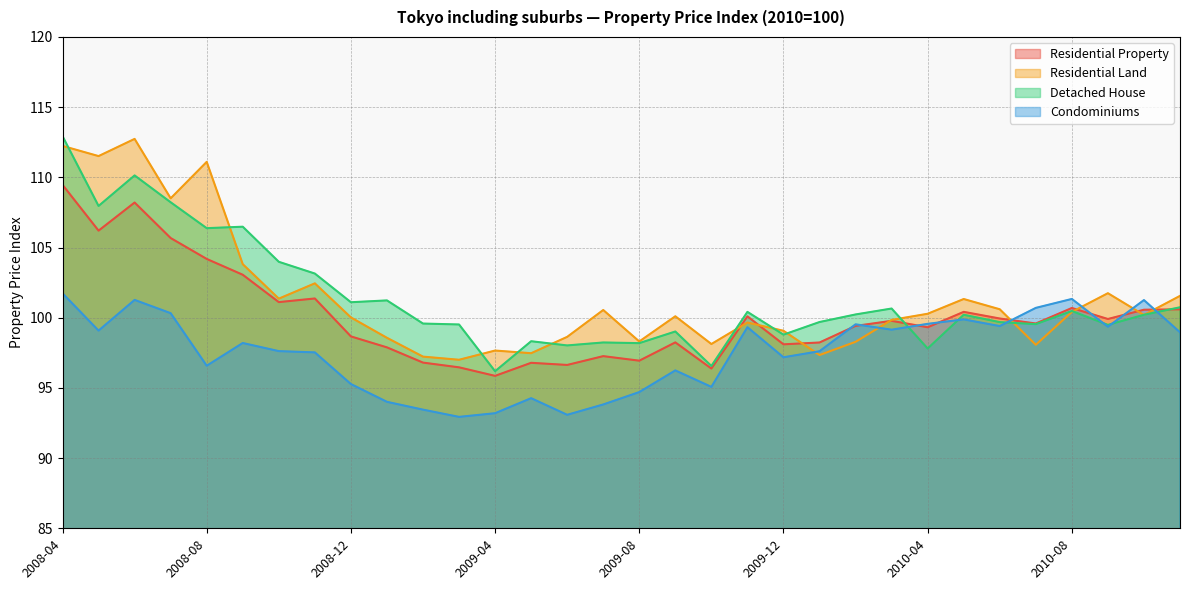

Is the value of Residential Land at 2008-04 greater than the value of Detached House at 2009-06?

Yes